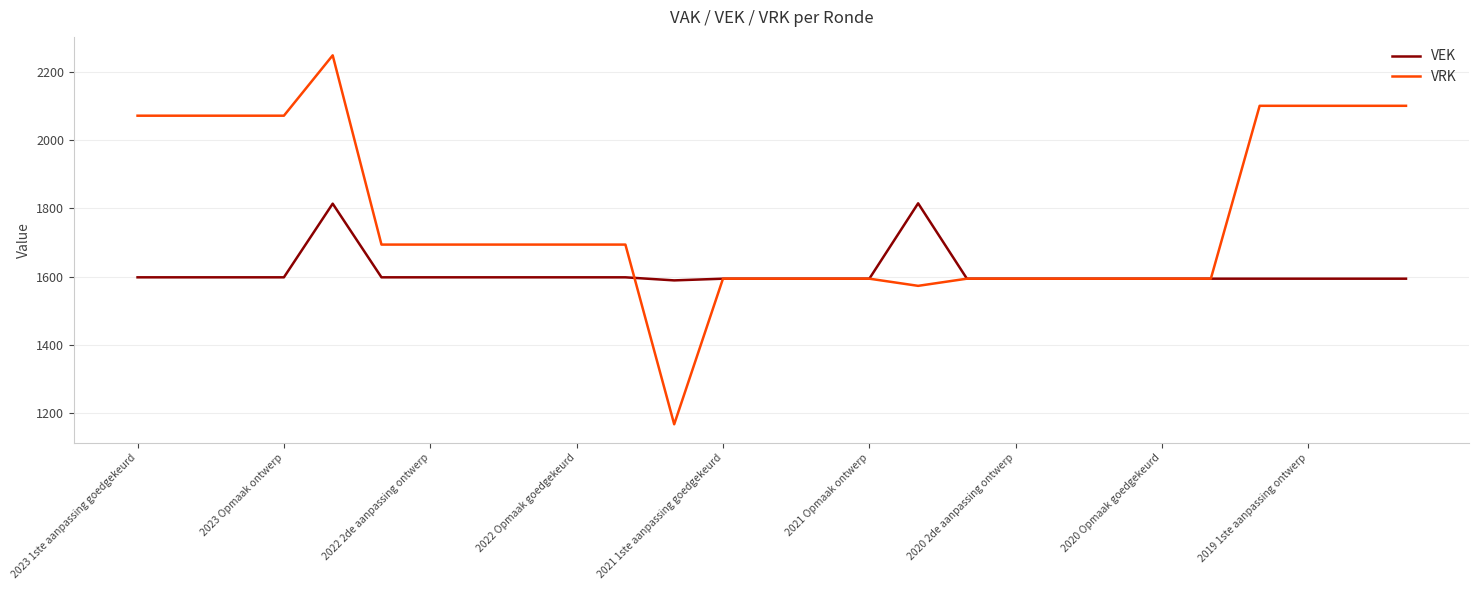

What is the difference between the maximum and minimum values in the VEK series?

226